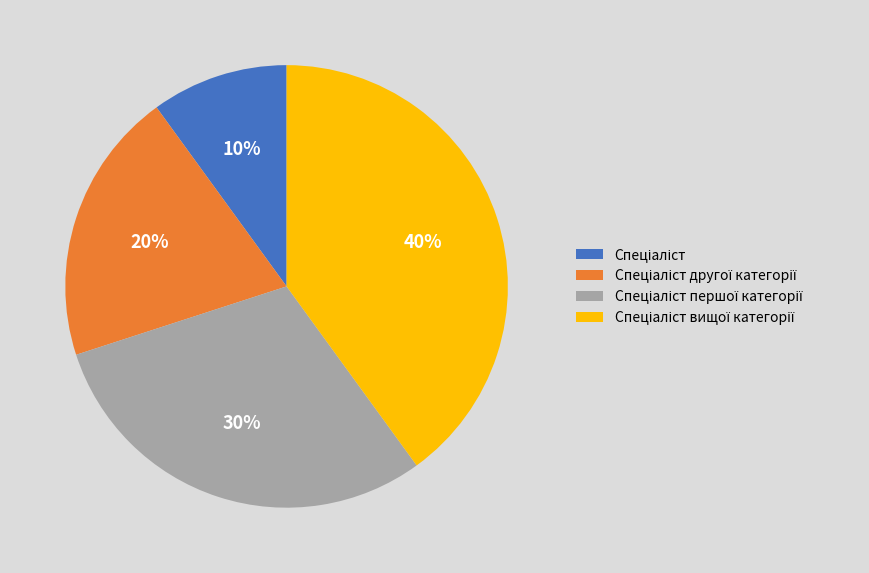

Does any single category account for the majority?

No